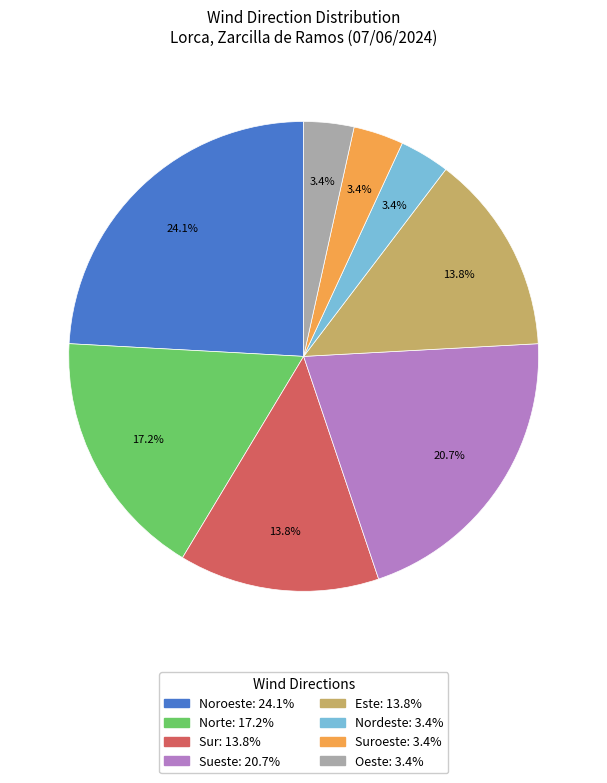

Does Sueste: 20.7% represent more than half of the total?

No